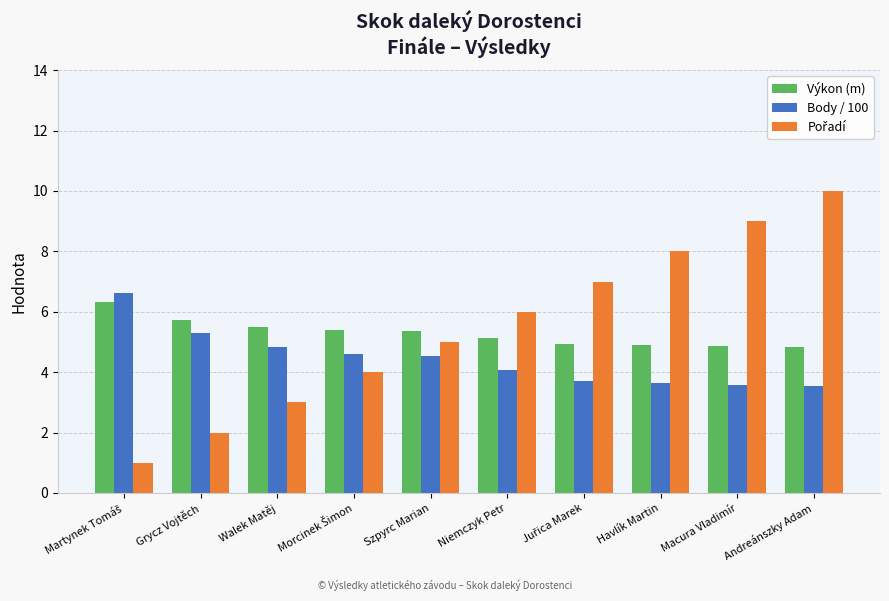

What is the total value across all series at Grycz Vojtěch?

13.0